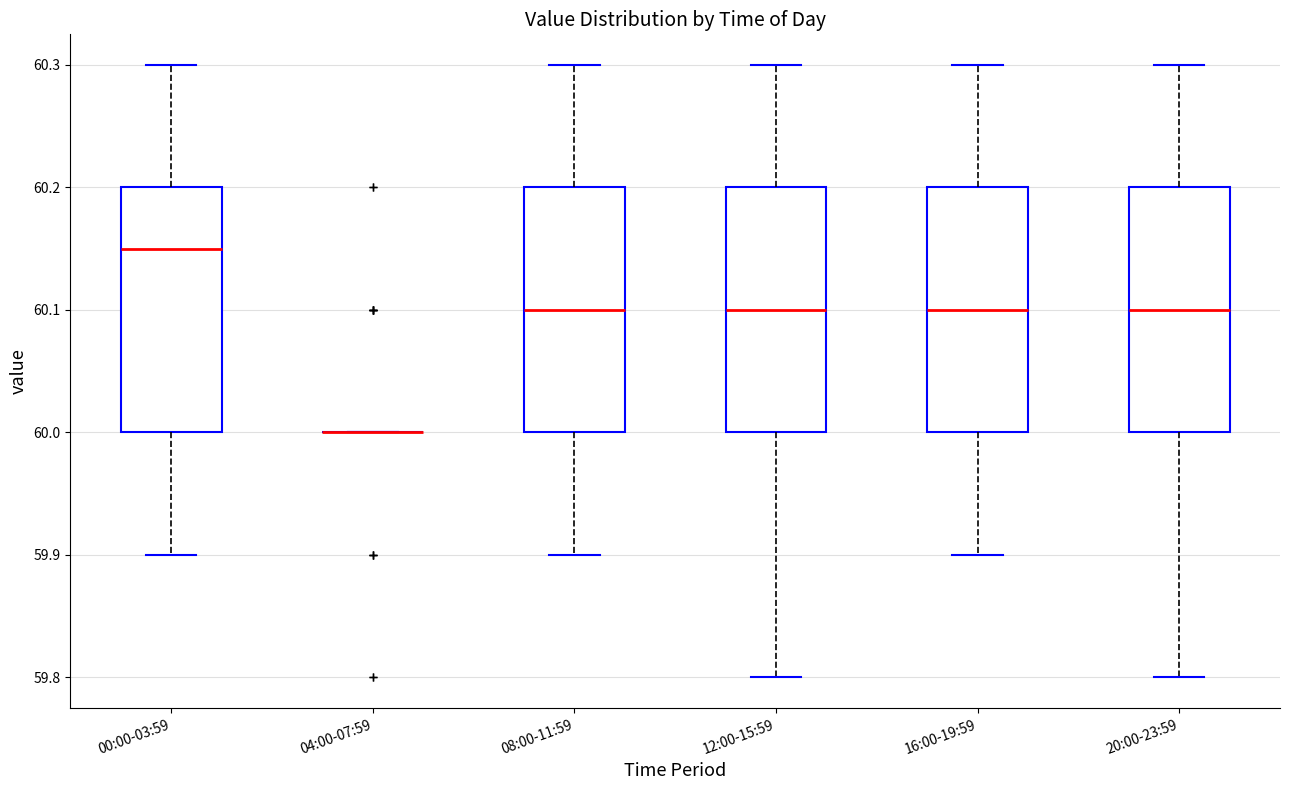

Where does the upper whisker of the box for 08:00-11:59 end on the y-axis? The values are not printed on the chart, so give them approximately, as read against the axis.

60.30